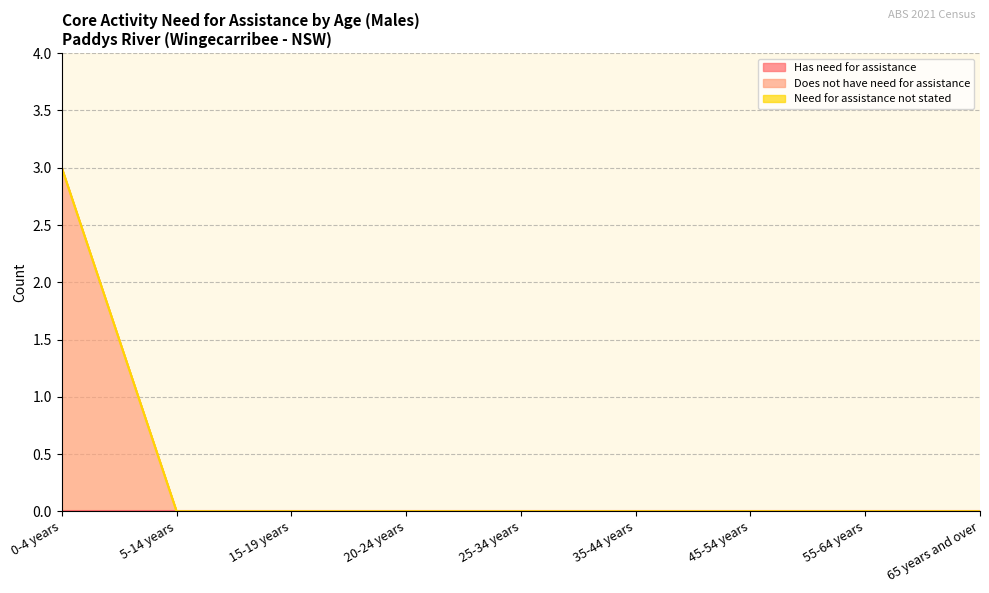

The value of Does not have need for assistance at 55-64 years is 0. True or false?

True